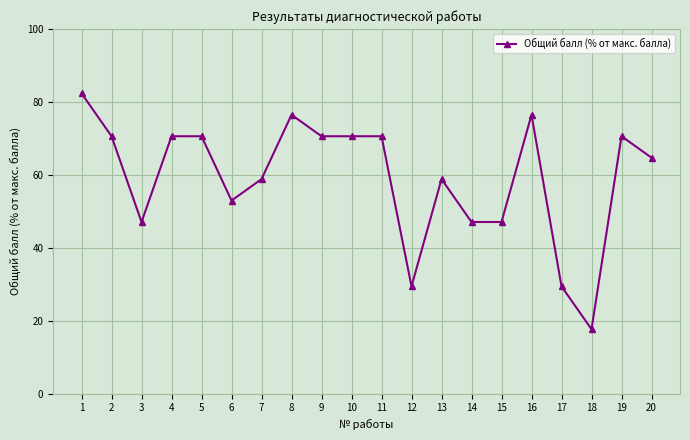

What is the sum of the values at 12 and 13?

88.2